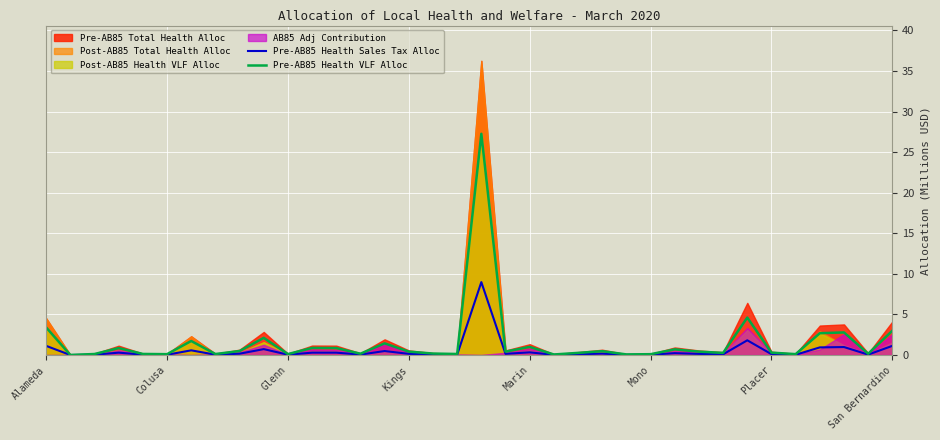

What is the average value of the Pre-AB85 Health Sales Tax Alloc series?

0.6